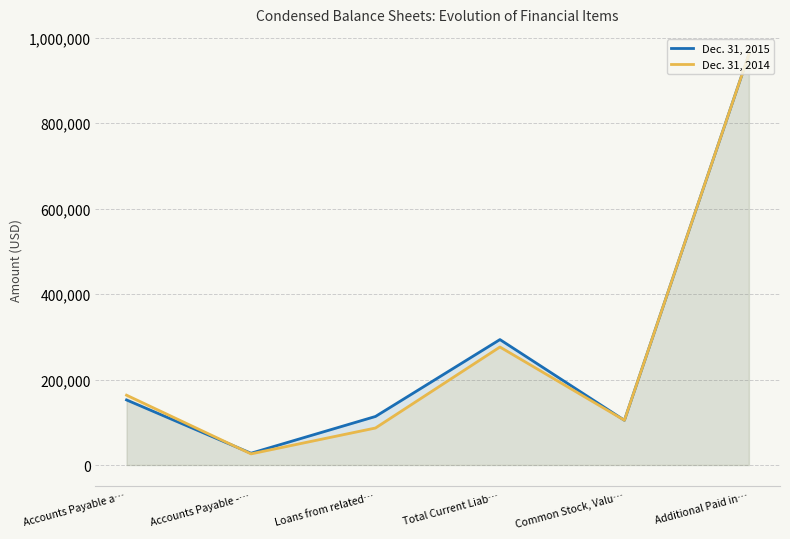

What are all the series names shown in the legend?

Dec. 31, 2015, Dec. 31, 2014